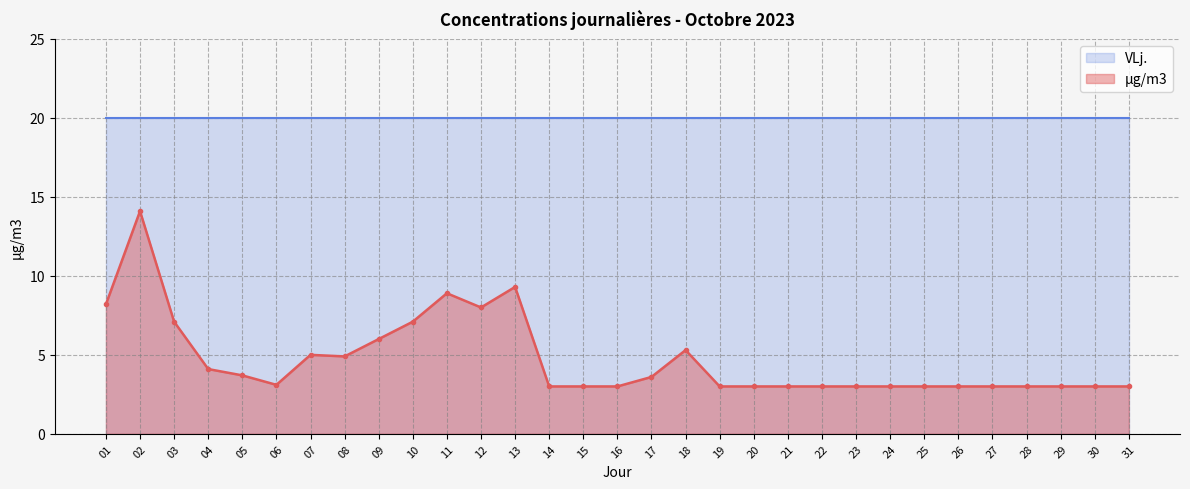

What is the average value?

4.7